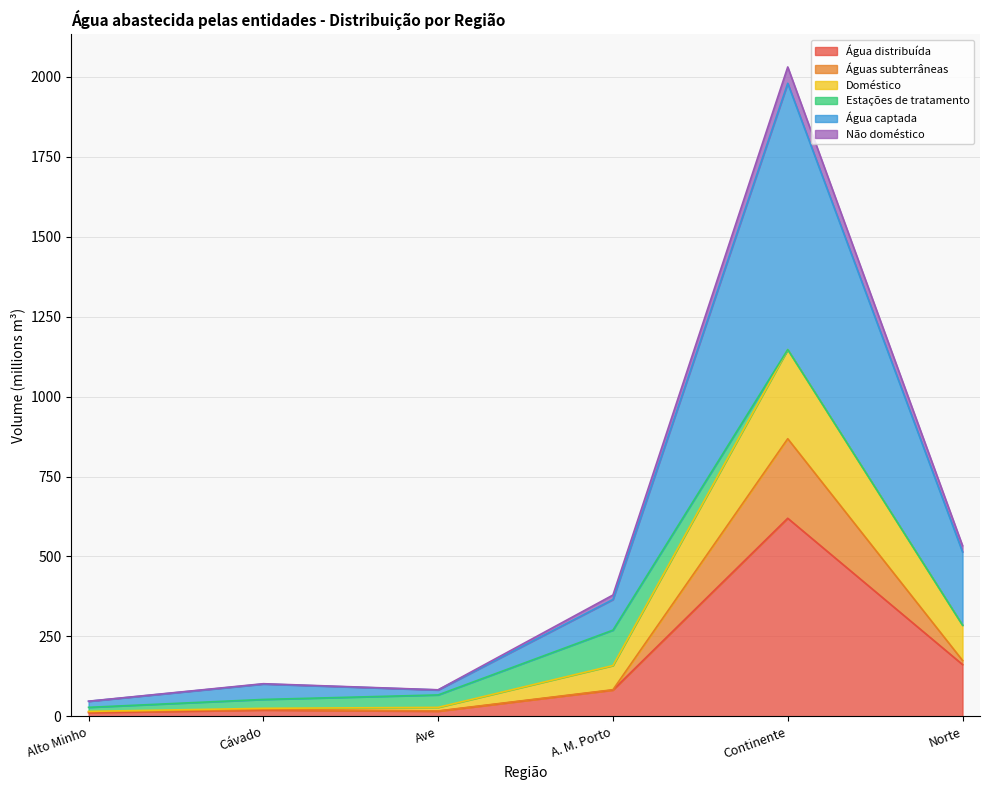

Read the Águas subterrâneas value at Alto Minho.

13.9